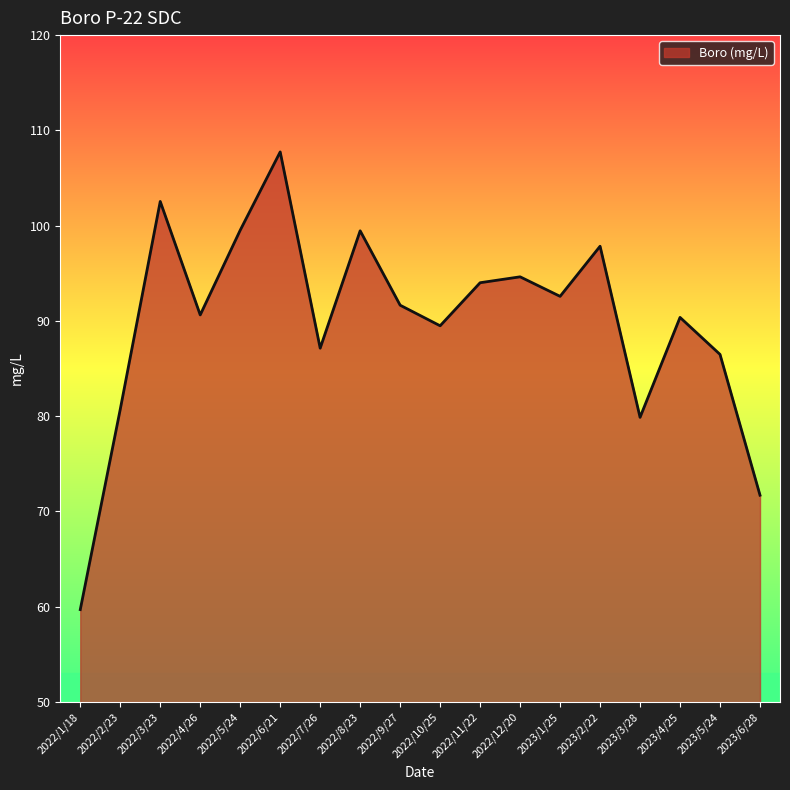

What is the maximum value shown in the chart?

107.7